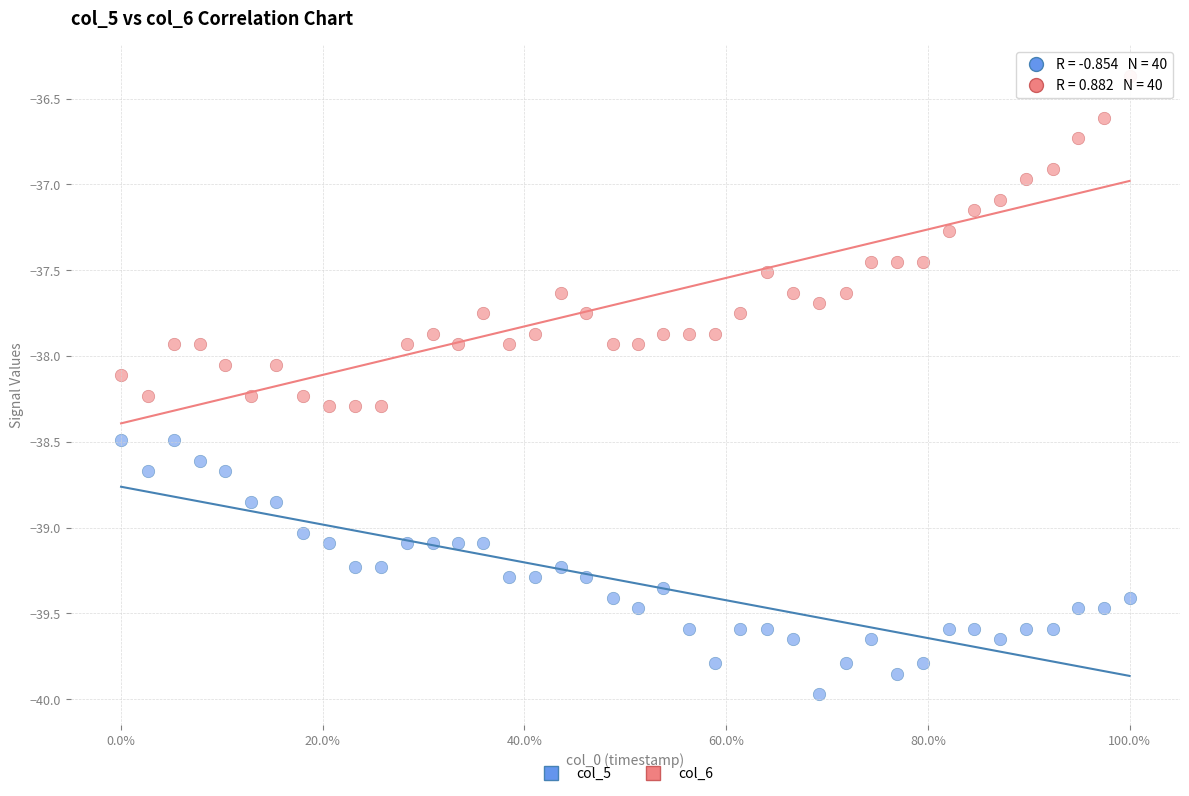

Across all data points, what is the range of Y values (max minus min)?

3.6